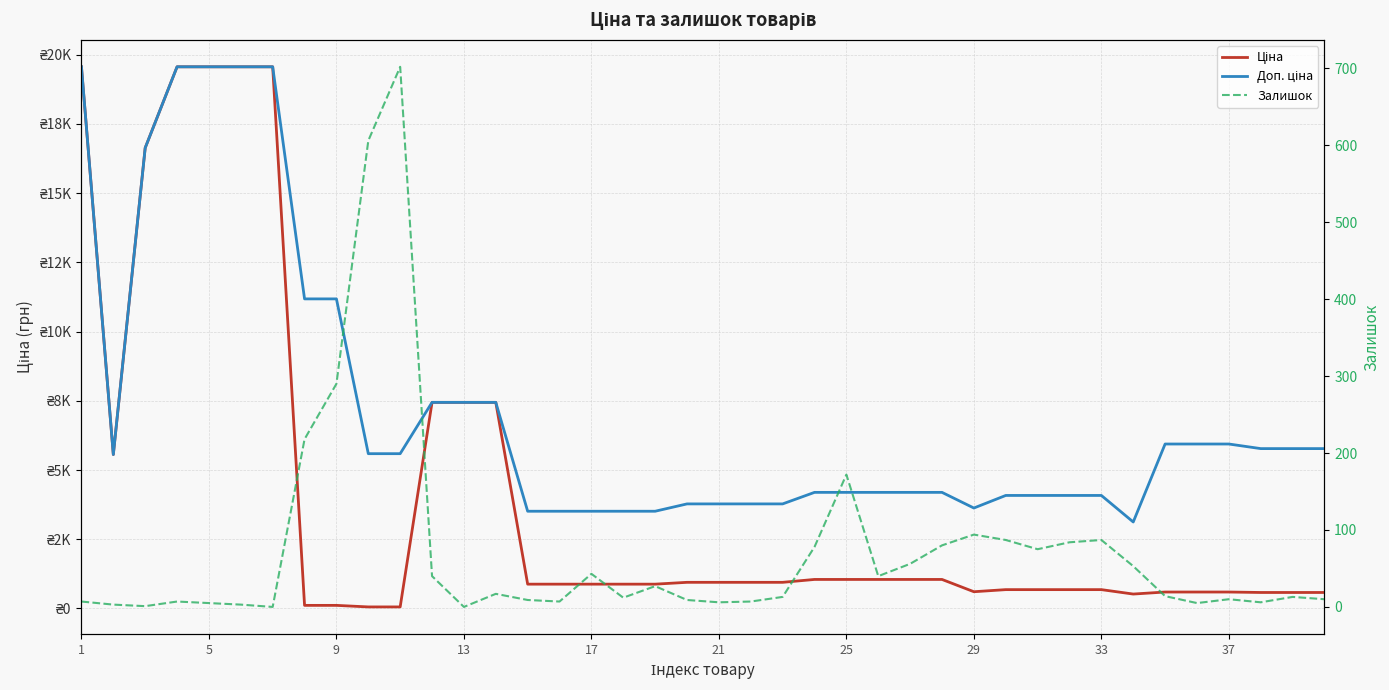

What is the maximum value shown in the chart?

19564.9